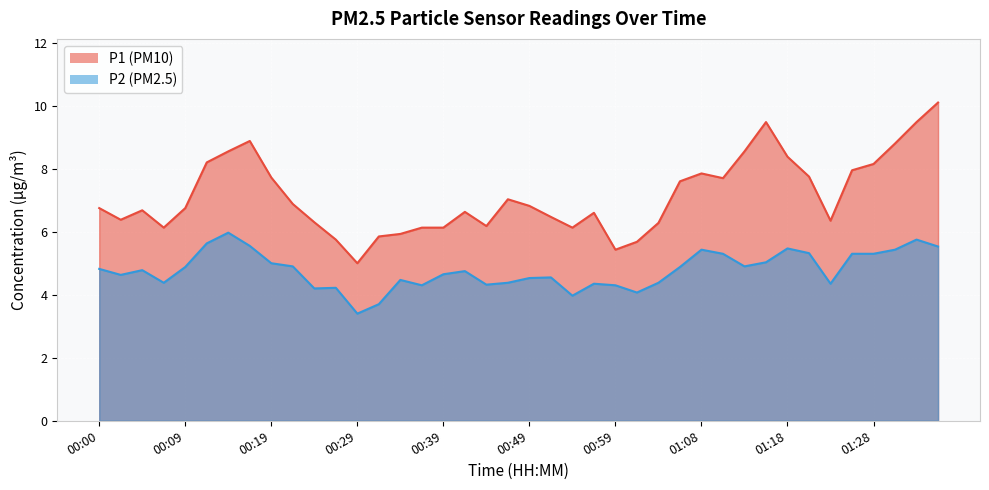

Reading left to right, transcribe all the data shown in this chart.

P1: 6.8	6.4	6.7	6.1	6.8	8.2	8.6	8.9	7.7	6.9	6.3	5.8	5.0	5.8	5.9	6.1	6.1	6.6	6.2	7.0	6.8	6.5	6.1	6.6	5.4	5.7	6.3	7.6	7.8	7.7	8.6	9.5	8.4	7.8	6.3	8.0	8.2	8.8	9.5	10.1
P2: 4.8	4.6	4.8	4.4	4.9	5.6	6.0	5.5	5.0	4.9	4.2	4.2	3.4	3.7	4.5	4.3	4.7	4.8	4.3	4.4	4.5	4.5	4.0	4.3	4.3	4.1	4.4	4.9	5.4	5.3	4.9	5.0	5.5	5.3	4.3	5.3	5.3	5.4	5.8	5.5